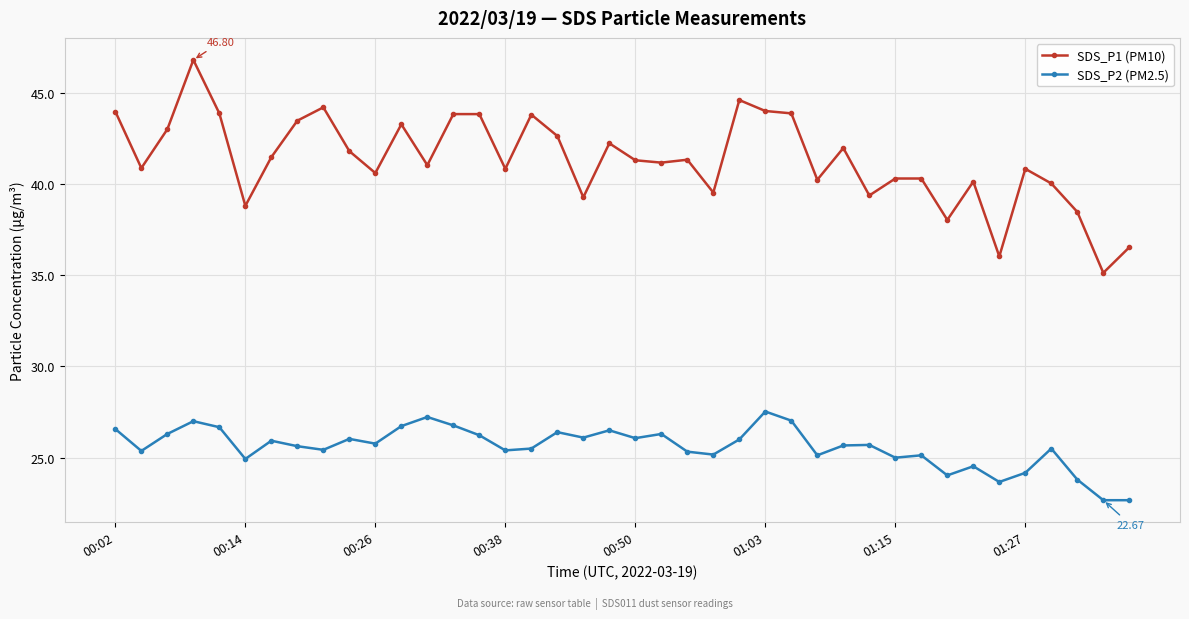

Rank the series by their average value, from lowest to highest.

SDS_P2 (PM2.5), SDS_P1 (PM10)